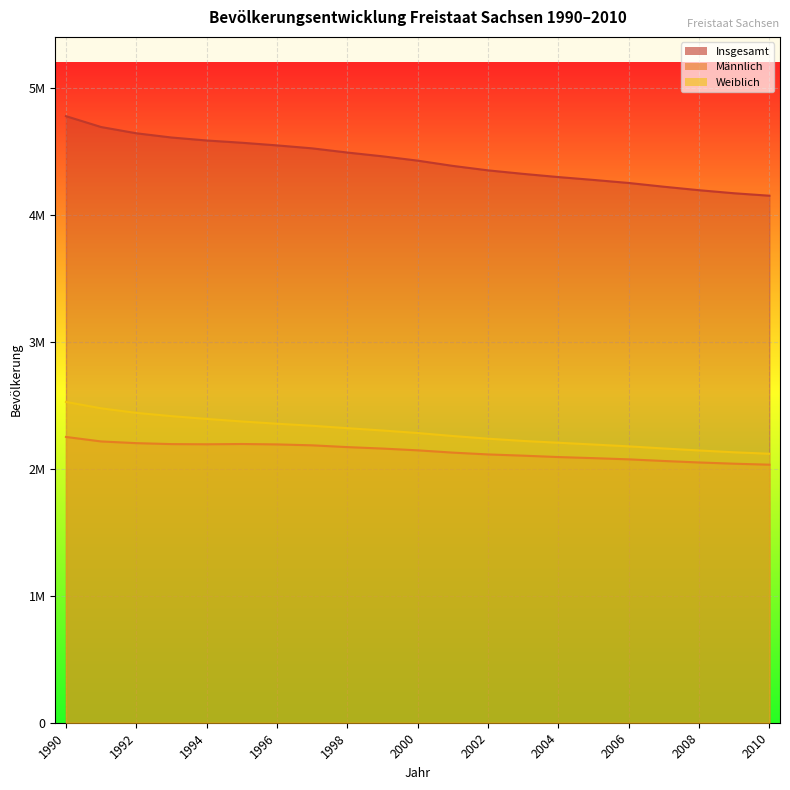

What is the maximum value for Männlich?

2250153